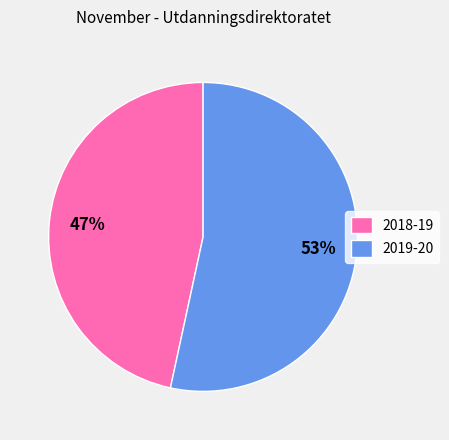

Is it true that 2018-19 is 47% of the pie?

True